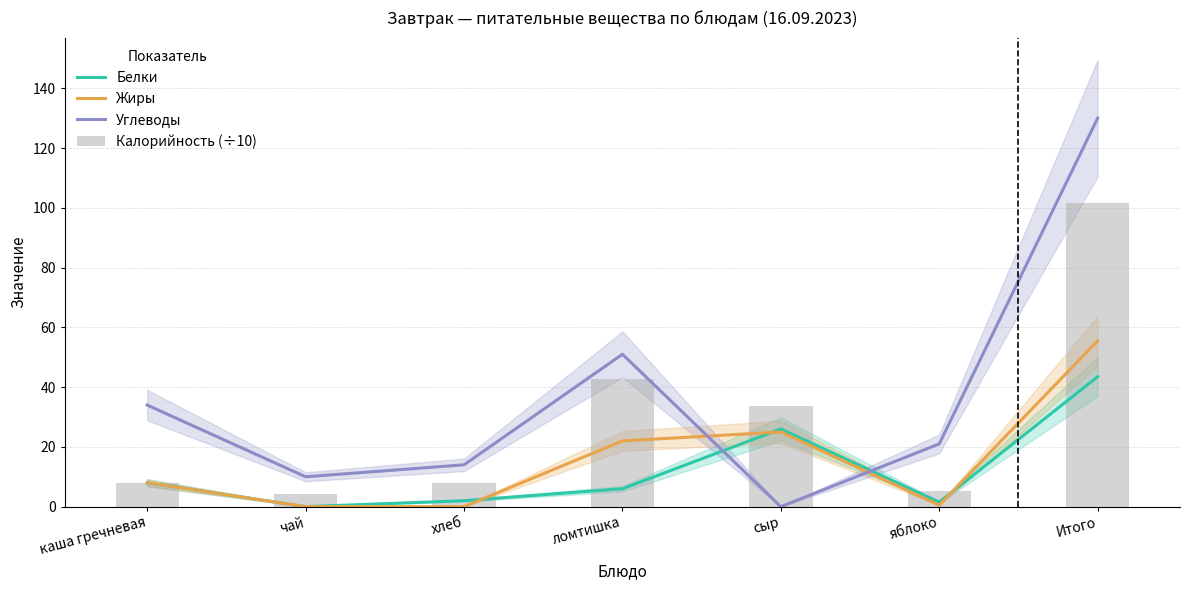

The value of Белки at ломтишка is 6.0. True or false?

True